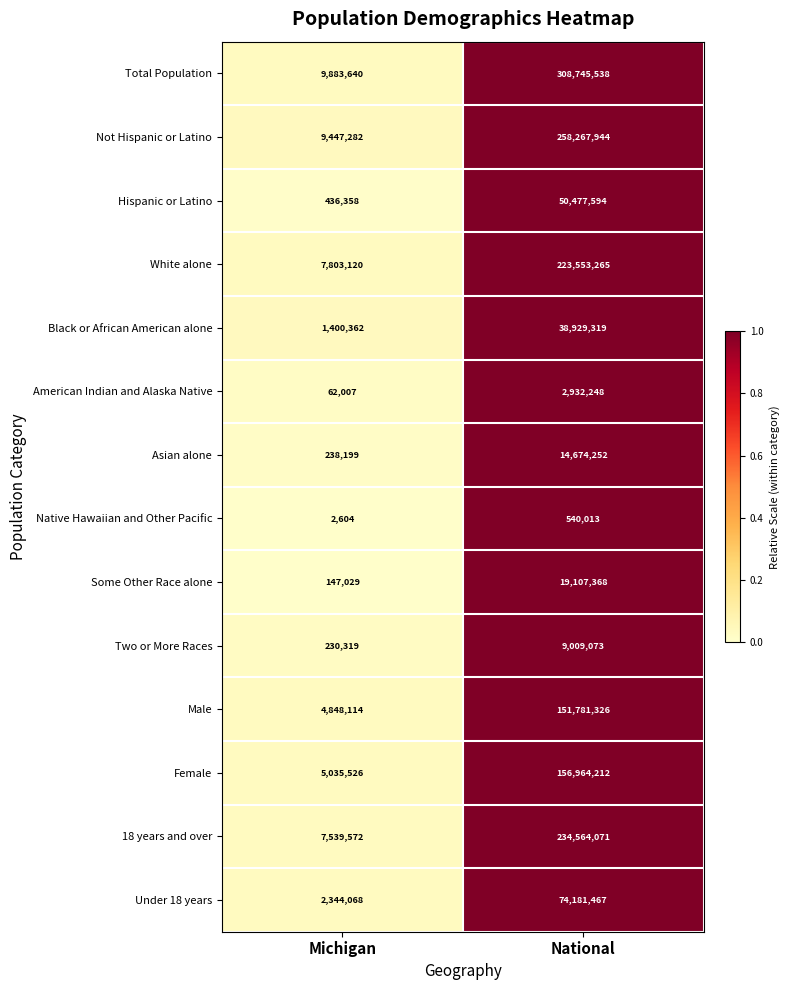

Count the number of categories in the chart.

2